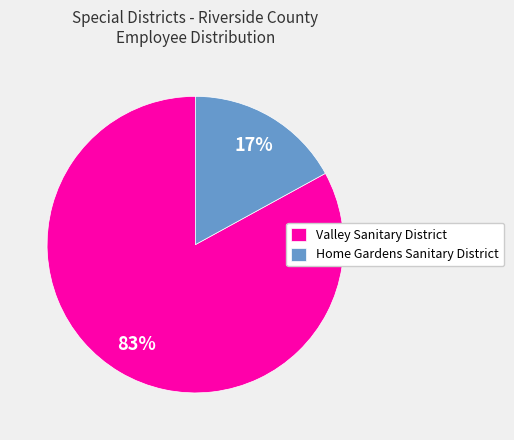

To the nearest percent, what is the difference between the largest and smallest slice percentages?

66%